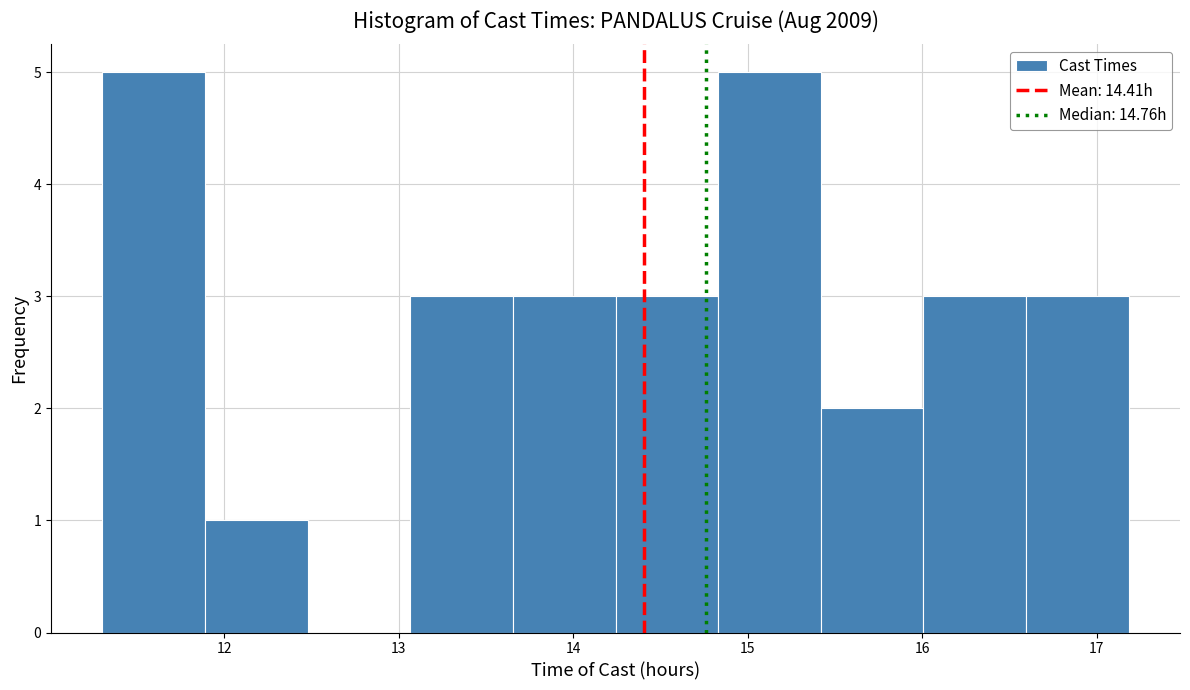

How tall is the bar that spans 14.8 to 15.4 on the x-axis? Neither the bar edges nor the heights are printed on the chart, so give them approximately, as read against the axes.

5